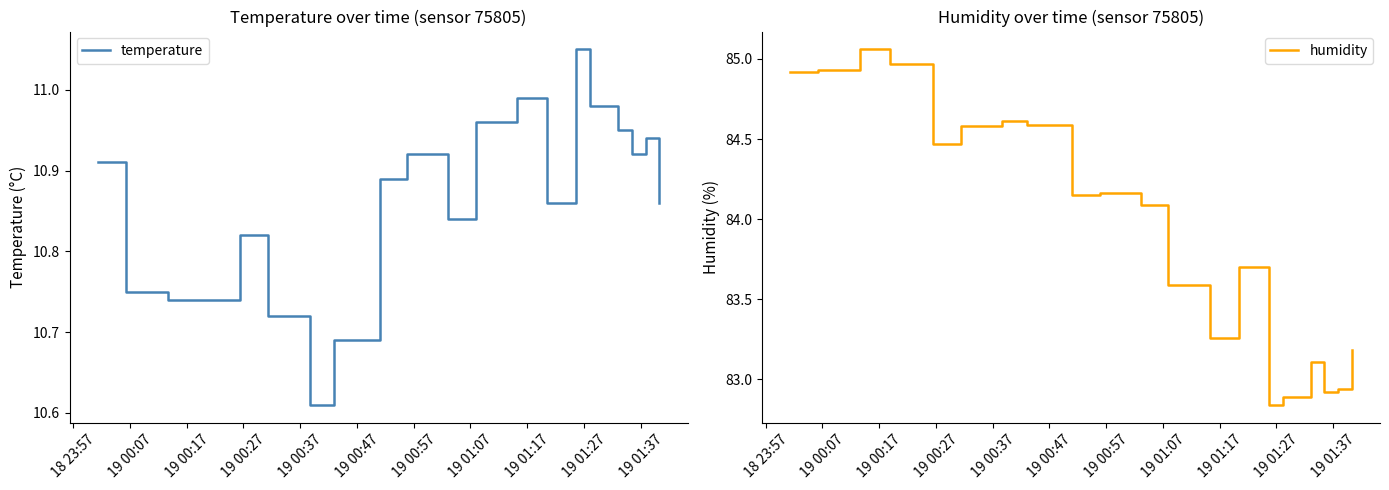

What are all the series names shown in the legend?

temperature, humidity